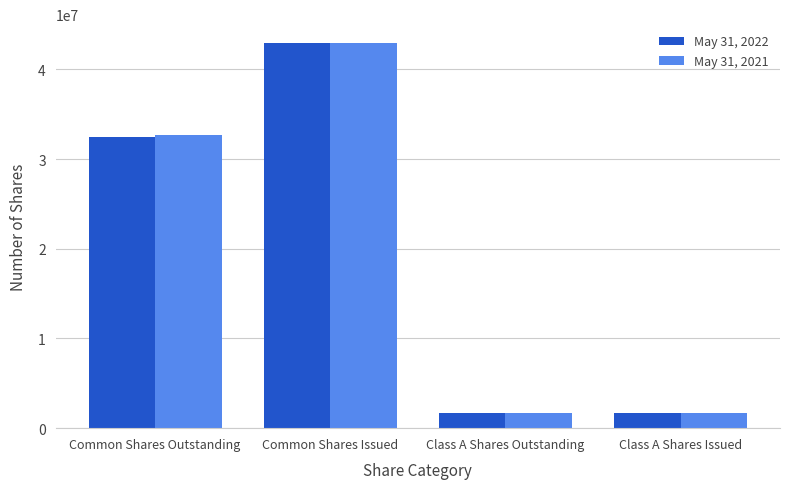

How many distinct data groups are displayed?

2